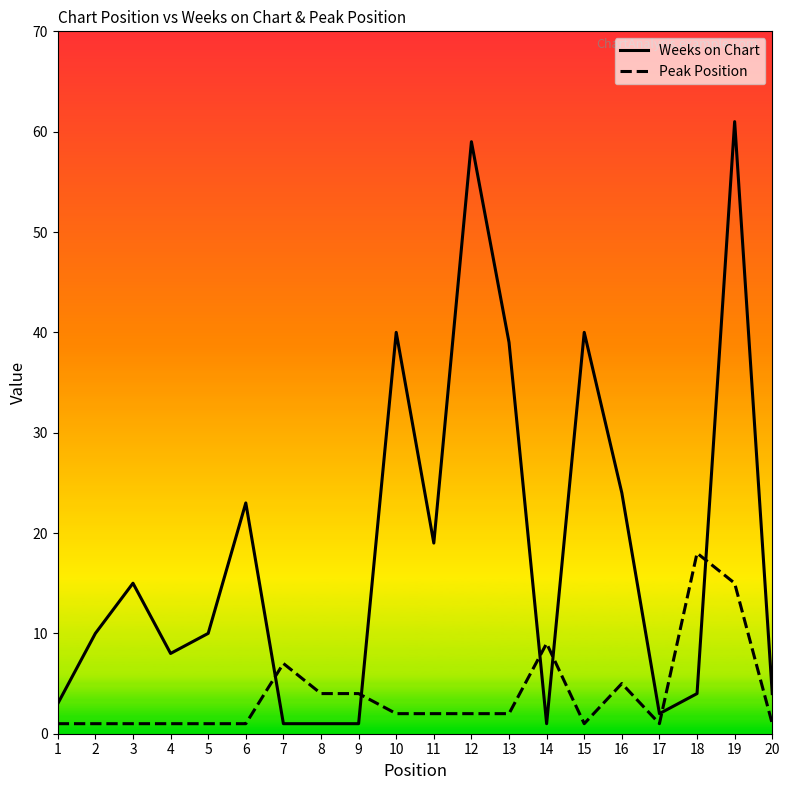

List the series in order of their overall mean, lowest first.

Peak Position, Weeks on Chart